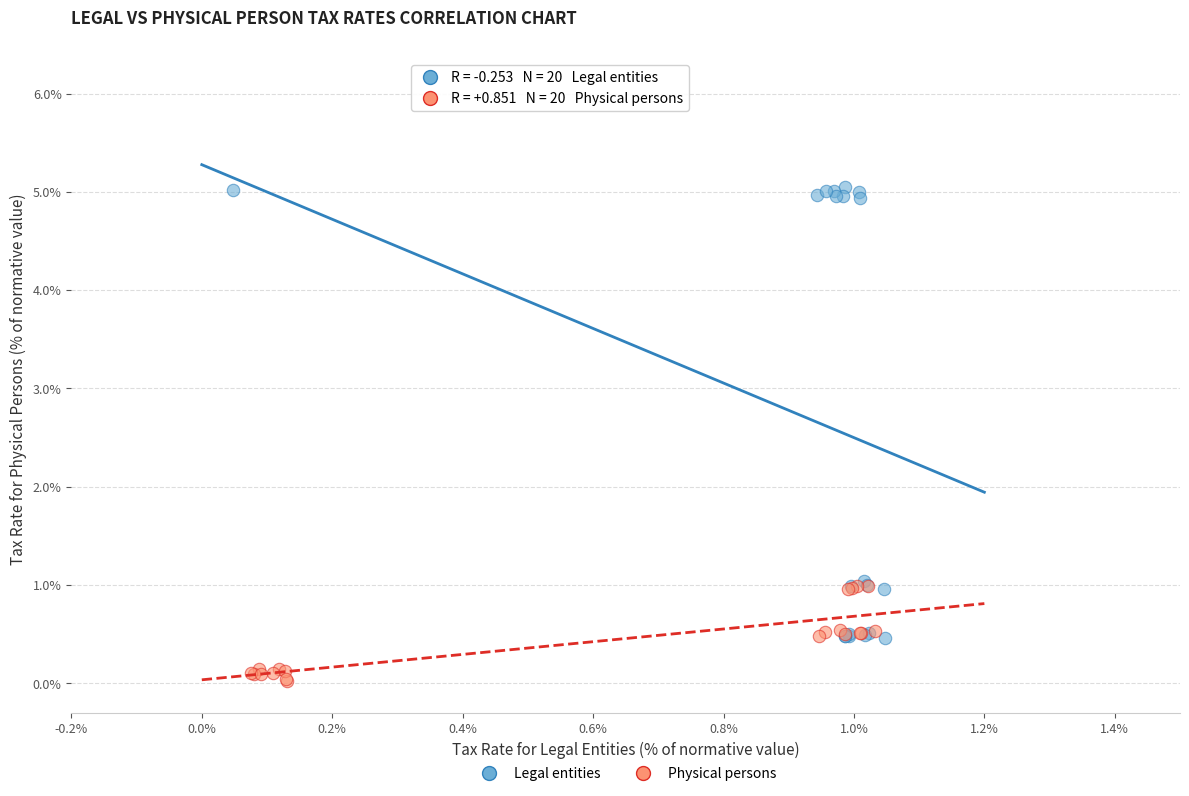

Which series reaches the minimum Y coordinate?

Physical persons